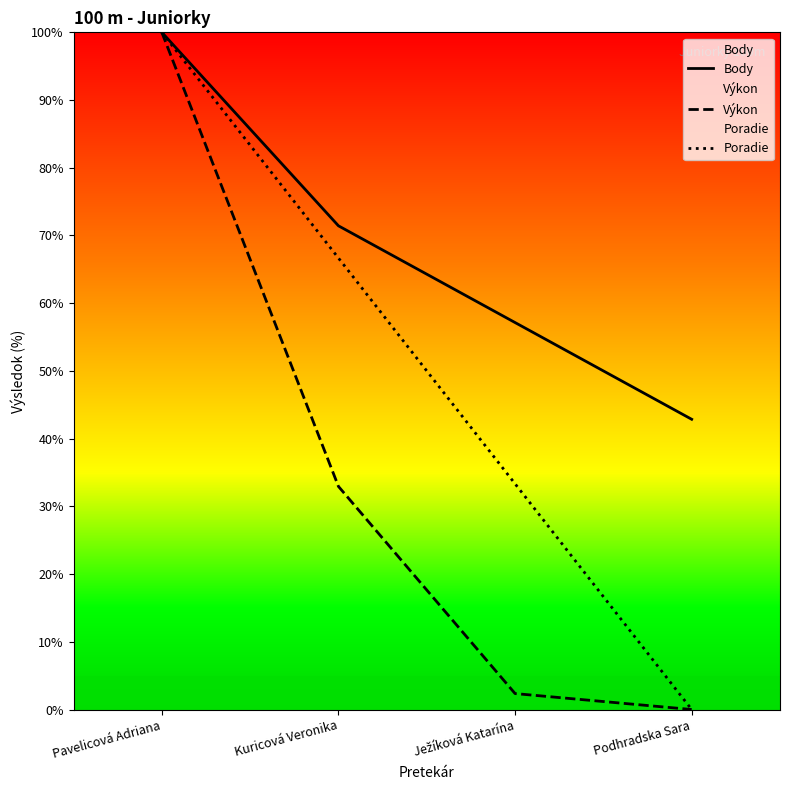

Reading left to right, transcribe all the data shown in this chart.

Body: Pavelicová Adriana=100.0	Kuricová Veronika=71.4	Ježíková Katarína=57.1	Podhradska Sara=42.9
Výkon: Pavelicová Adriana=100.0	Kuricová Veronika=32.9	Ježíková Katarína=2.4	Podhradska Sara=0.0
Poradie: Pavelicová Adriana=100.0	Kuricová Veronika=66.7	Ježíková Katarína=33.3	Podhradska Sara=0.0